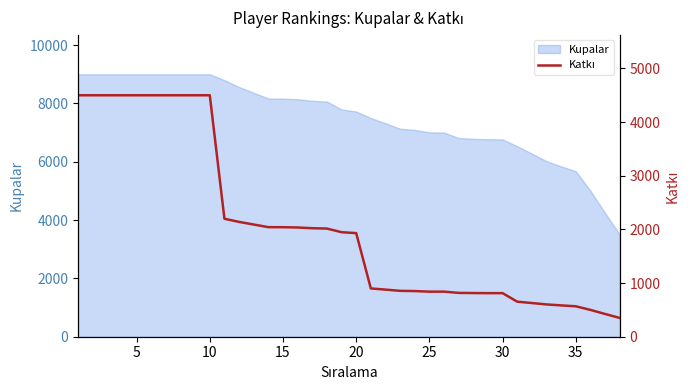

What is the greatest value displayed?

4500